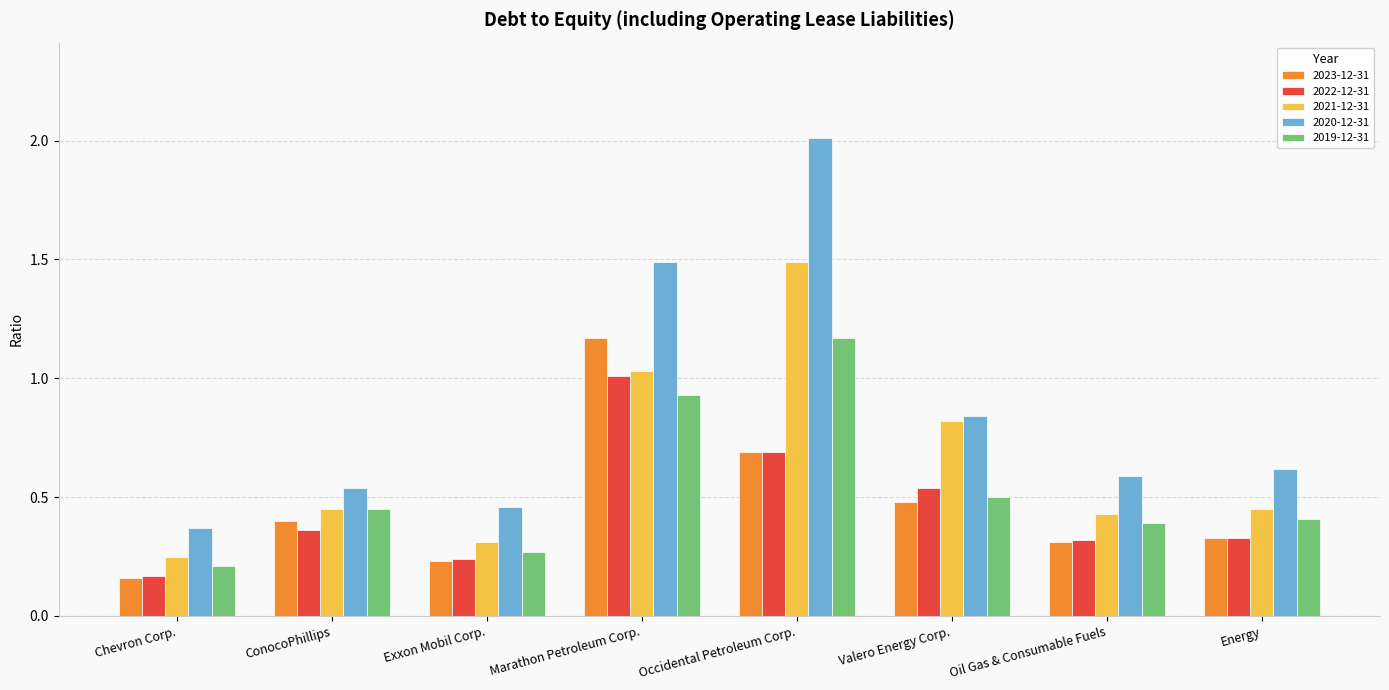

Which series has the largest total across all categories?

2020-12-31